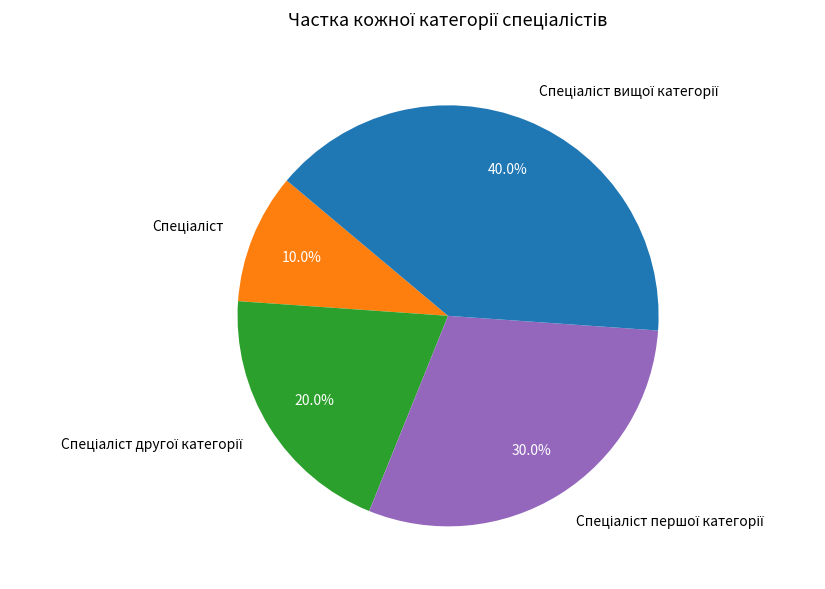

Does any single category account for the majority?

No